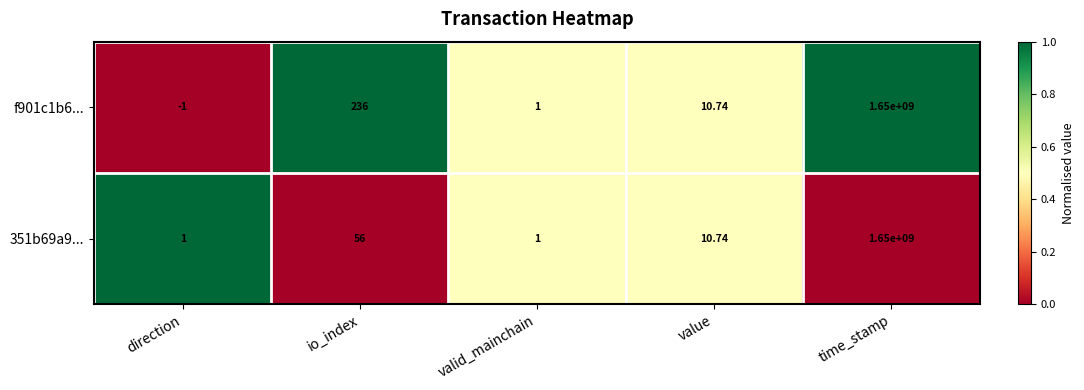

What is the total value across all series at value?

21.5